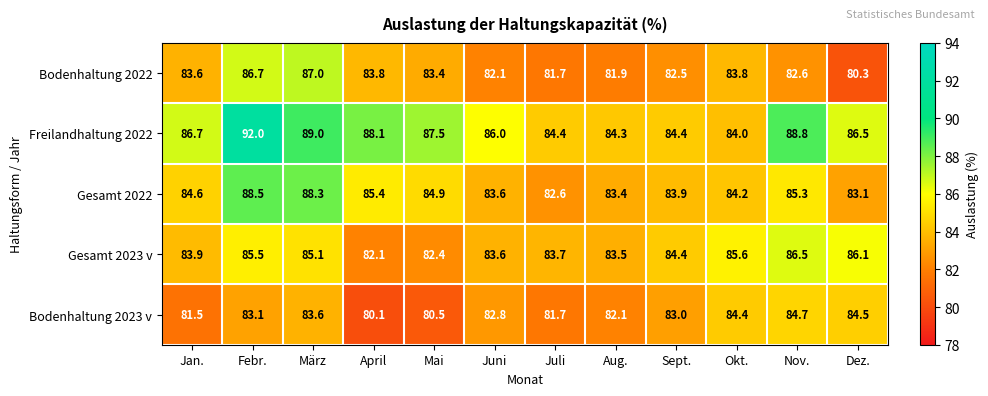

Count the number of categories in the chart.

12